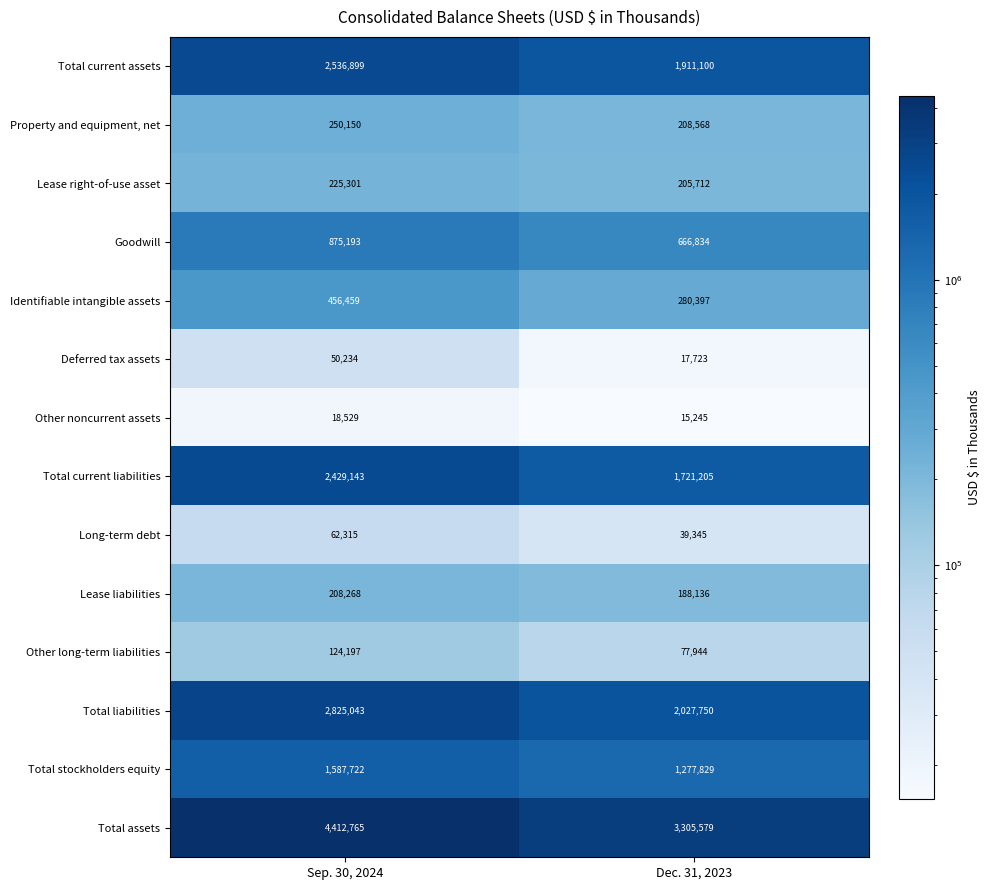

Which category has the lowest value across all series?

Dec. 31, 2023